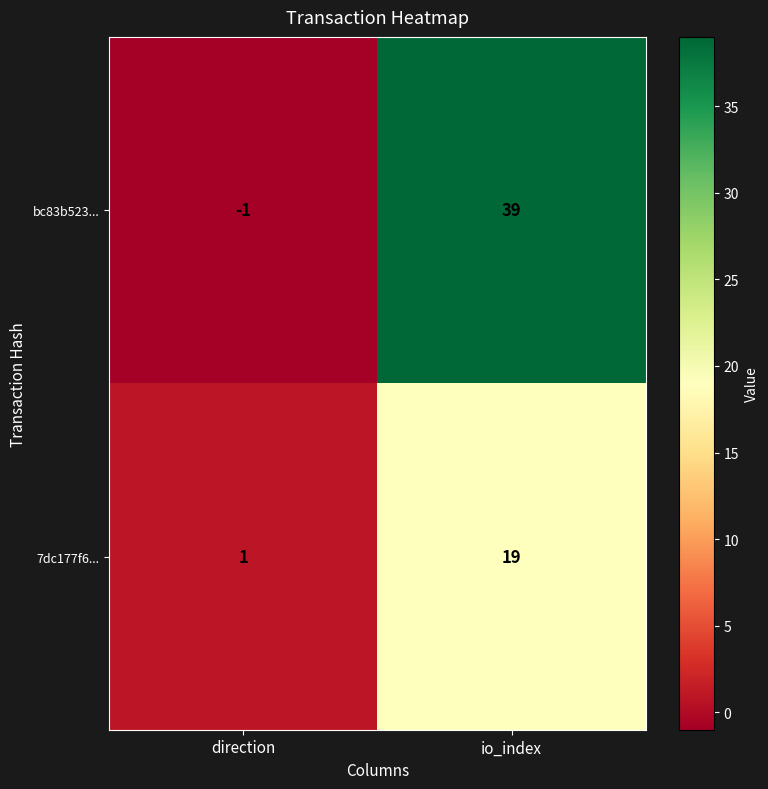

Is the value of bc83b523... at io_index greater than the value of 7dc177f6... at io_index?

Yes